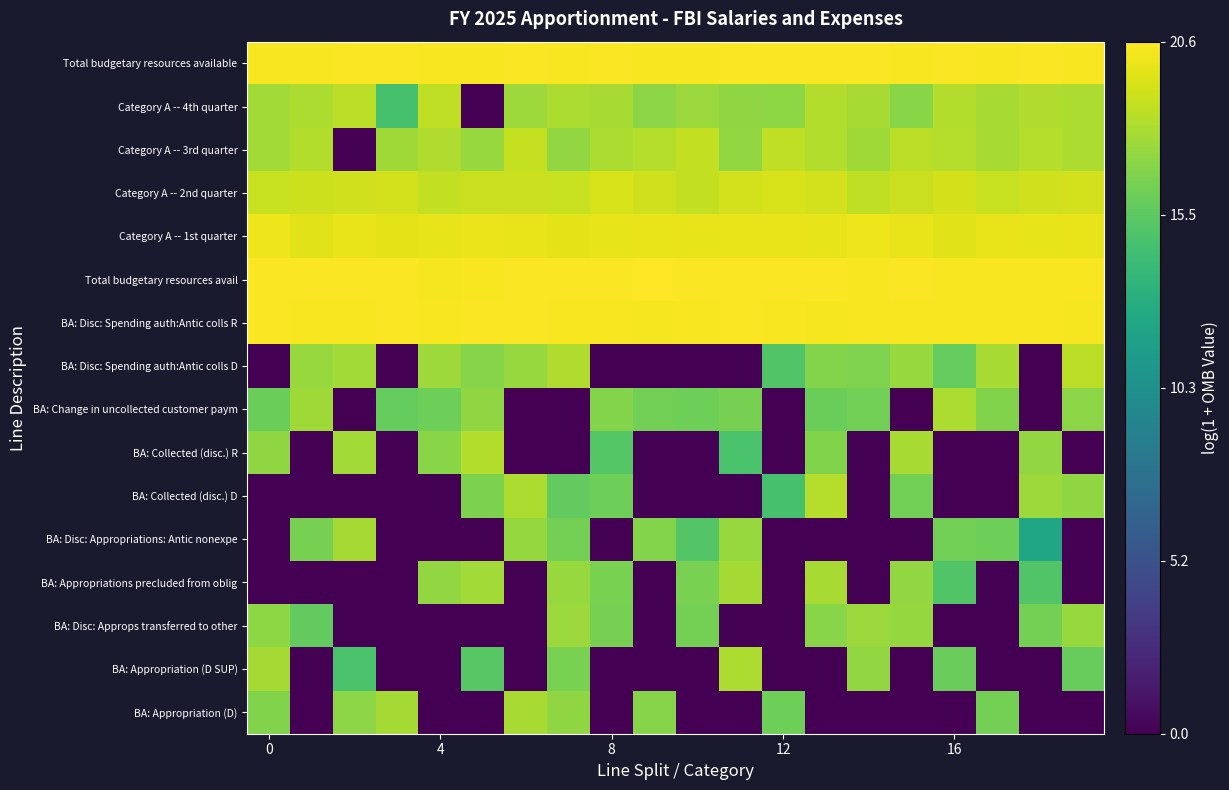

At how many categories does at least one series exceed 8?

20